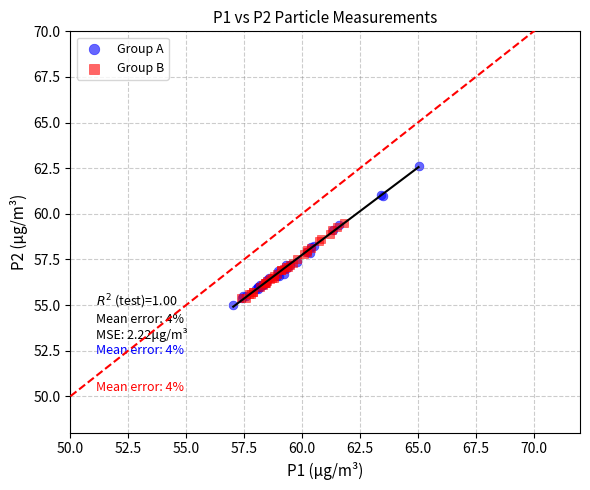

Which series has the largest Y range (max minus min)?

Group A